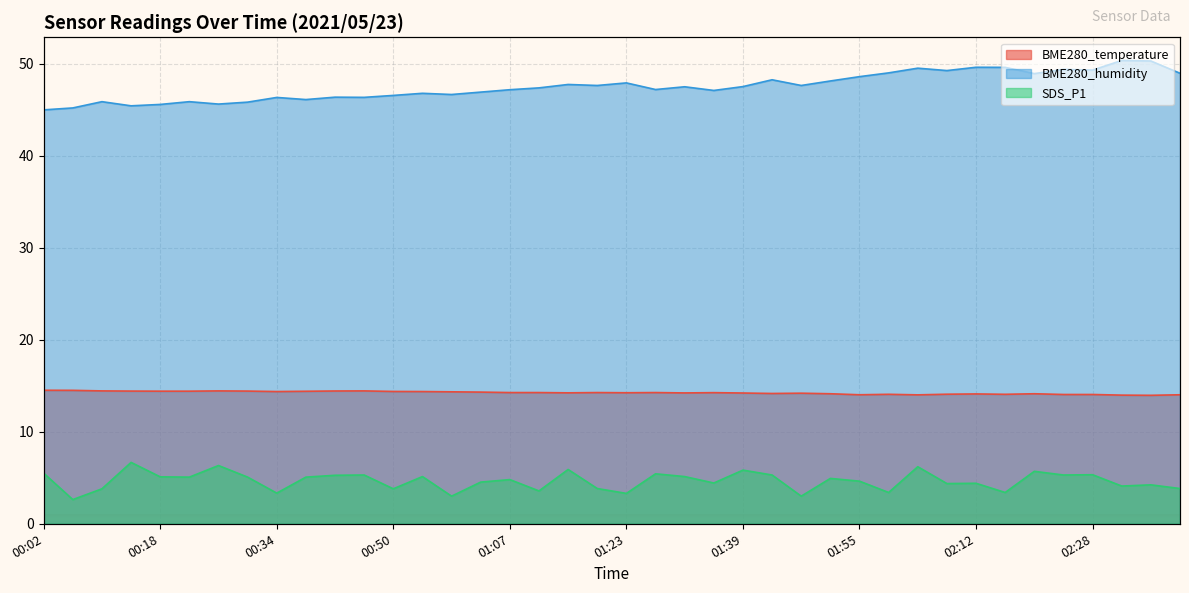

Count the number of categories in the chart.

40